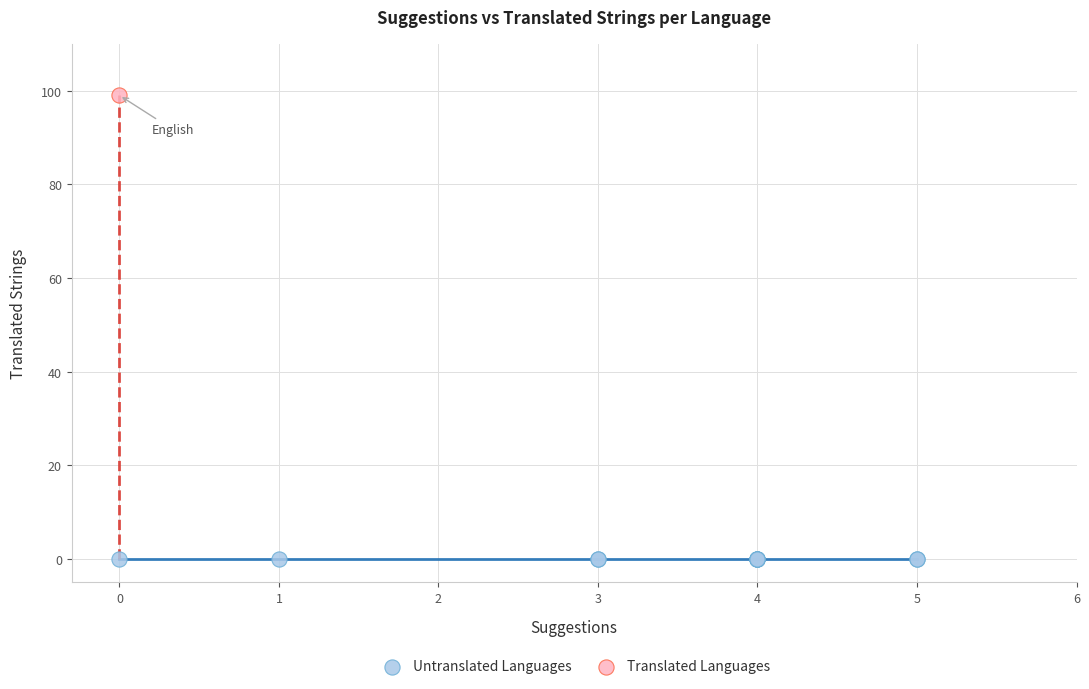

What are all the series names shown in the legend?

Untranslated Languages, Translated Languages